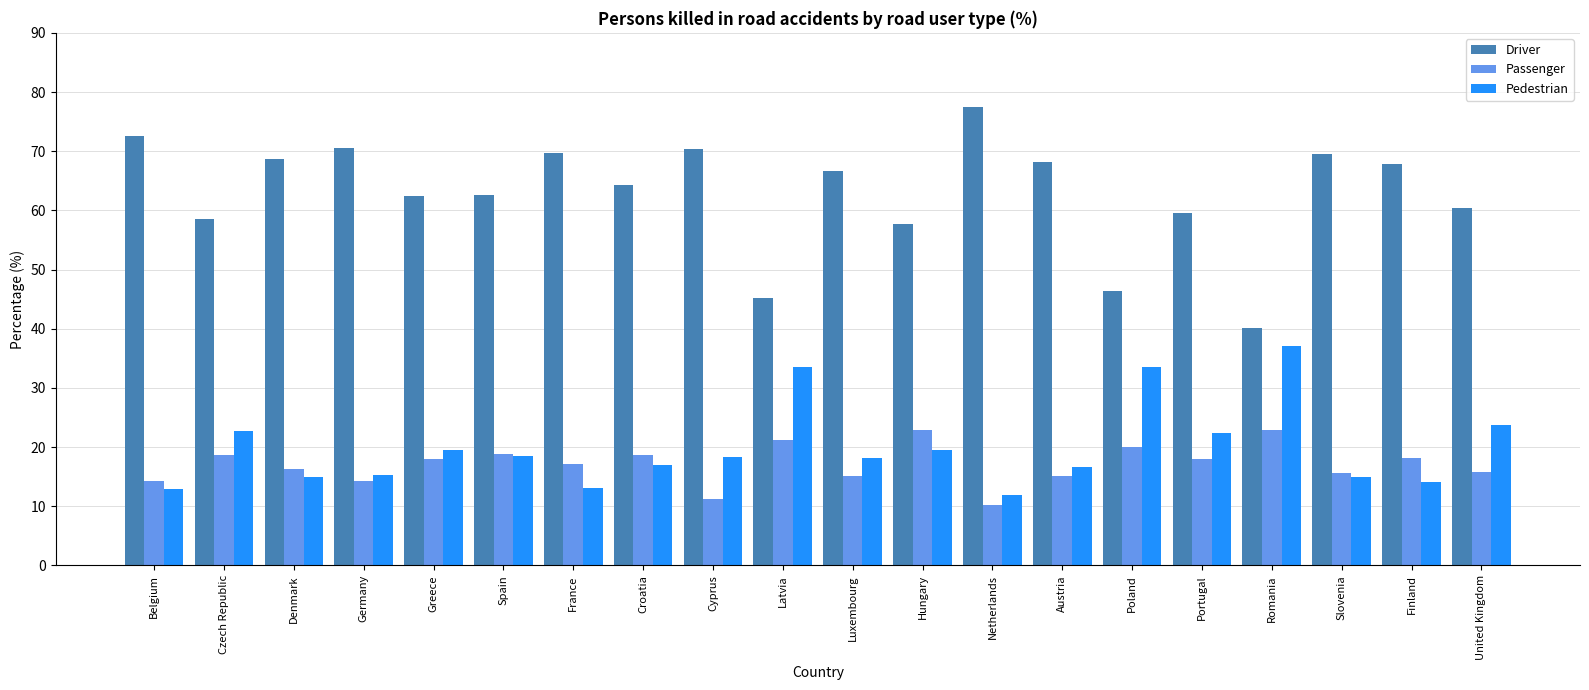

What is the spread (max minus min) of values at Latvia?

24.0